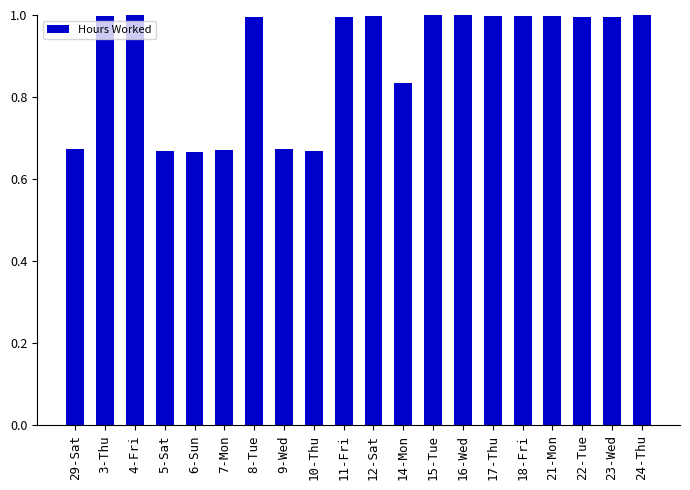

The chart shows a value of 1.0 at 3-Thu. True or false?

True